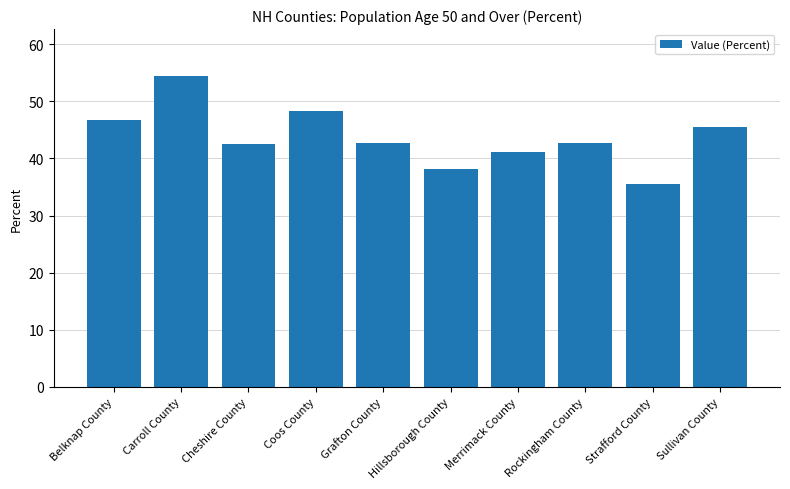

What is the label of the 3rd bar from the right?

Rockingham County